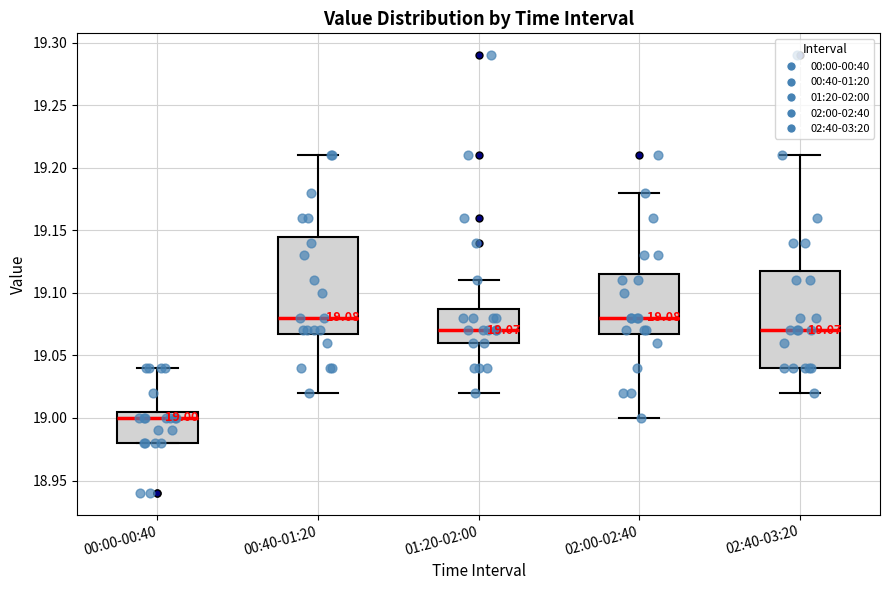

Which box has the lowest median line?

00:00-00:40